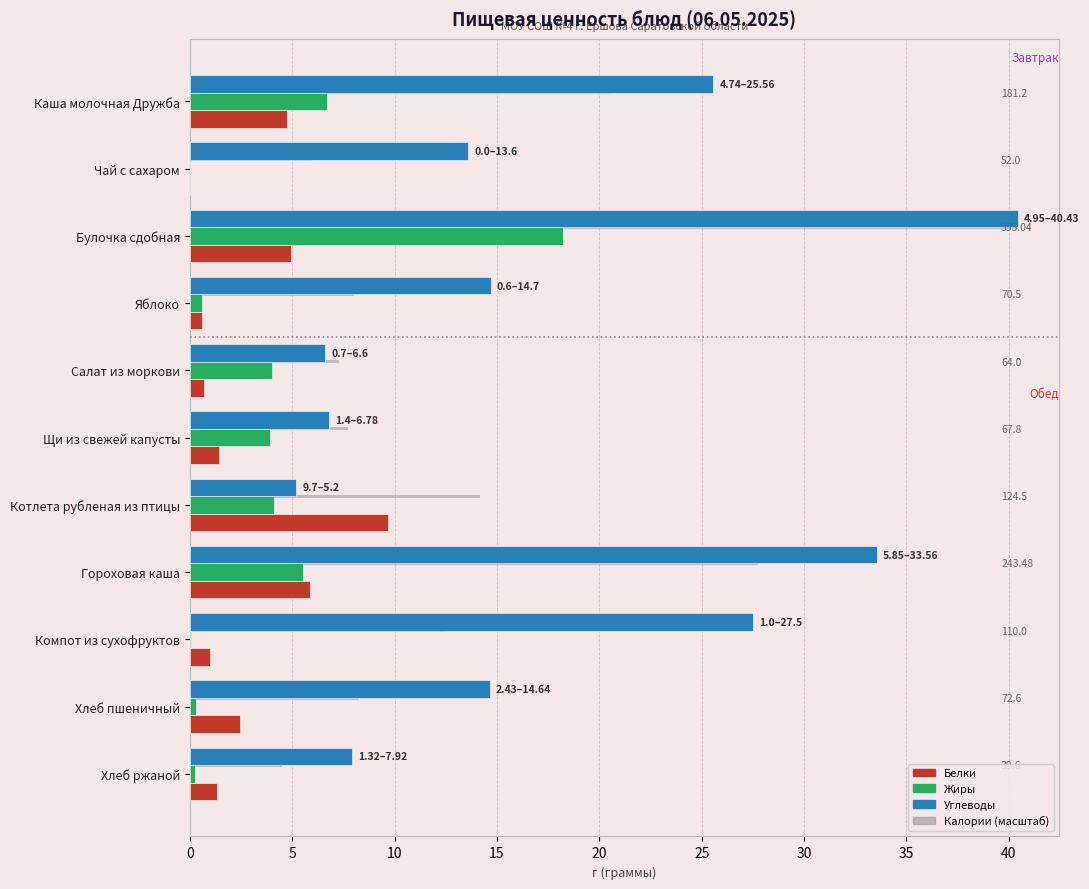

Between Котлета рубленая из птицы and Компот из сухофруктов, which series saw the biggest shift?

Углеводы